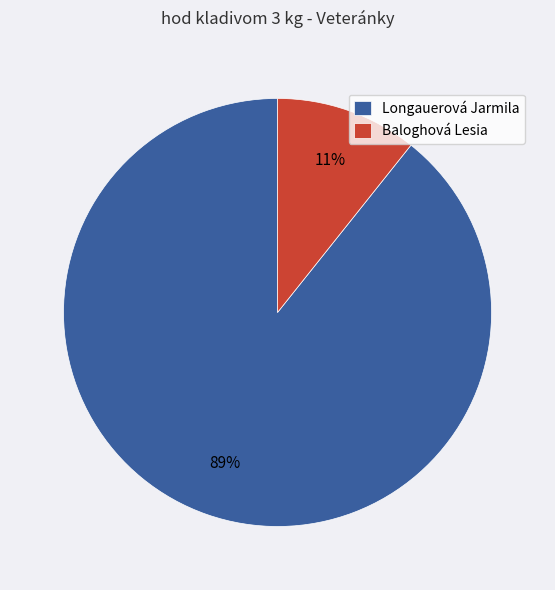

What is the largest slice in the pie chart?

Longauerová Jarmila